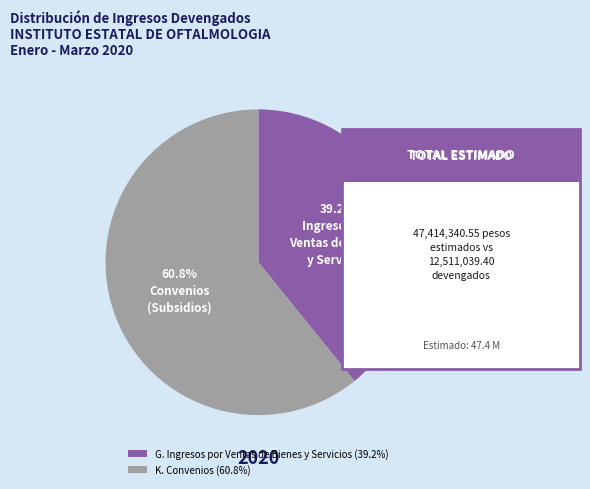

Which has a higher value, G. Ingresos por Ventas de Bienes y Servicios (39.2%) or K. Convenios (60.8%)?

K. Convenios (60.8%)